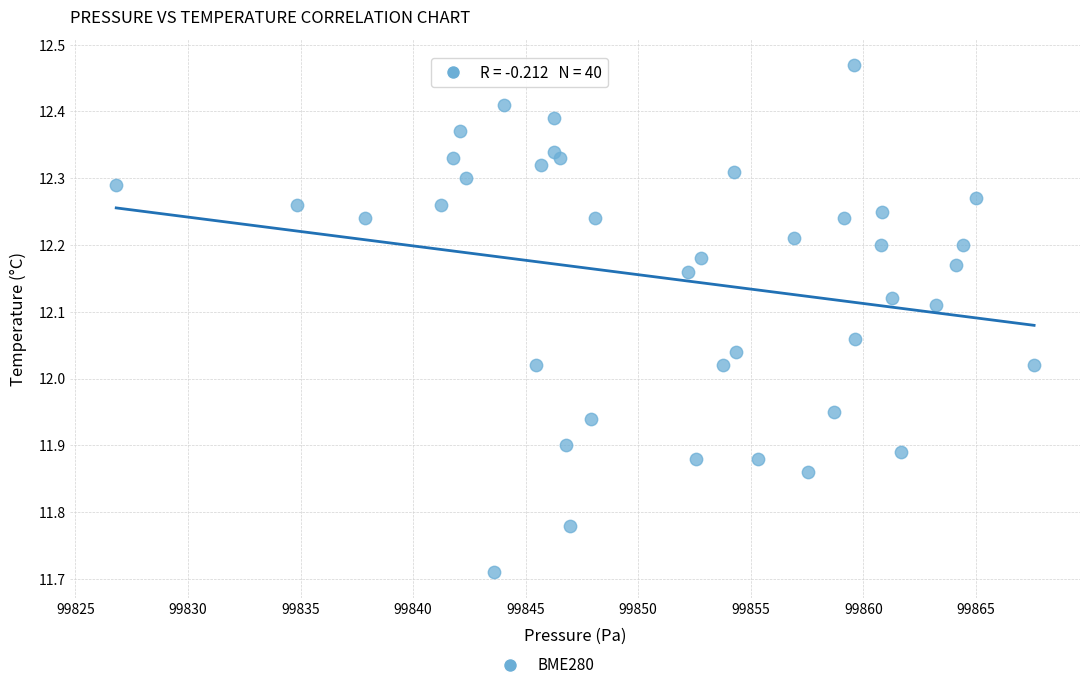

What is the range of Y values (max minus min)?

0.8